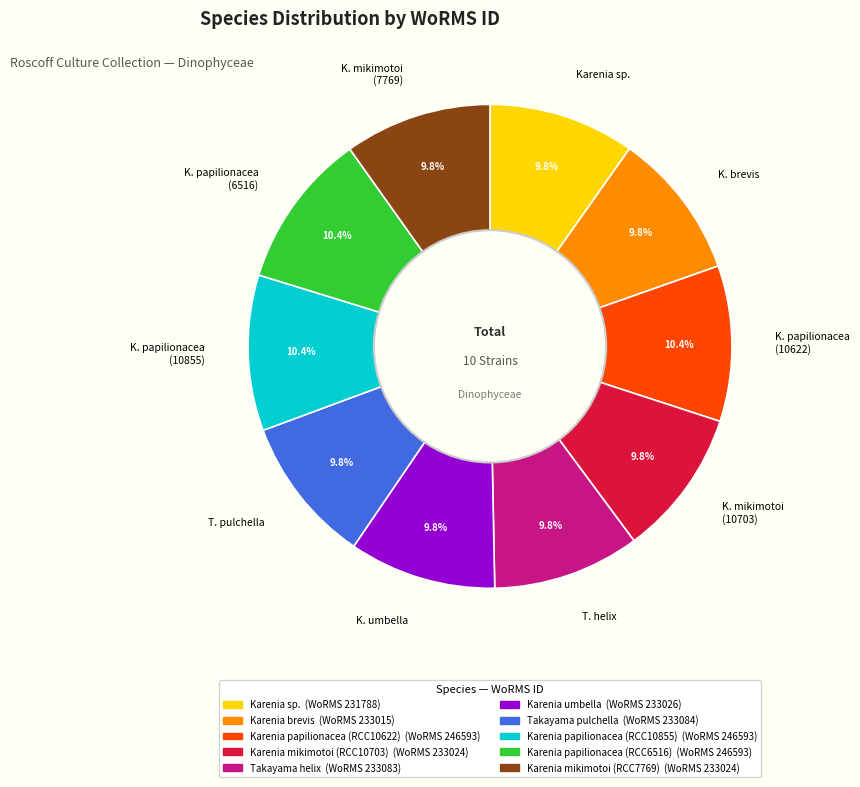

What is the total percentage of K. papilionacea (6516) and K. brevis?

20.2%